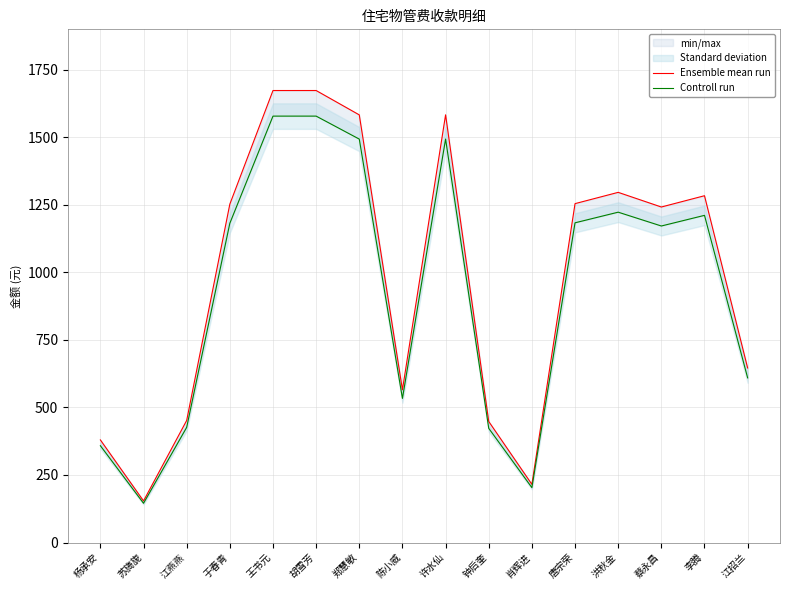

What is the total value across all series at 于春青?

2434.7